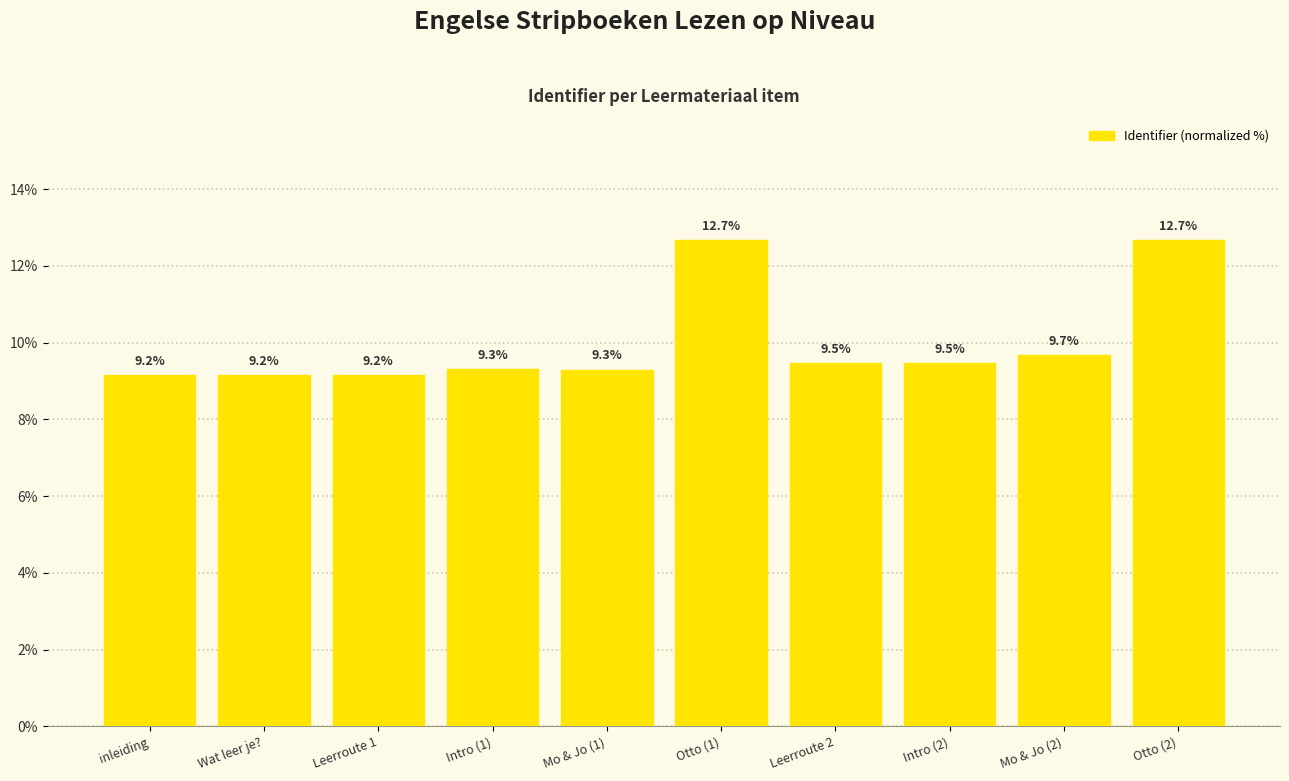

What is the sum of all values?

100.0